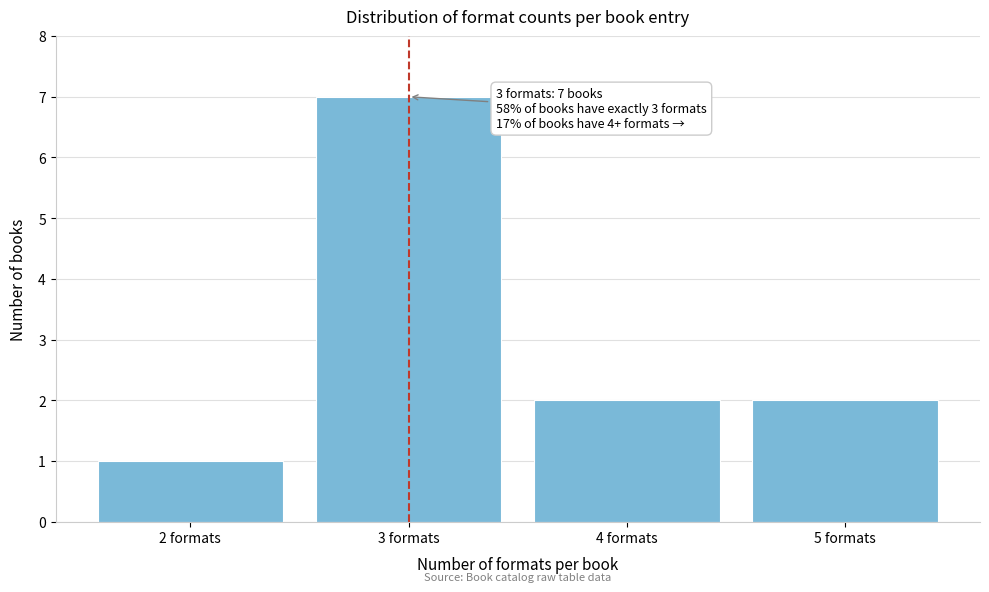

Reading left to right, what are all the values shown in this chart?

1	7	2	2